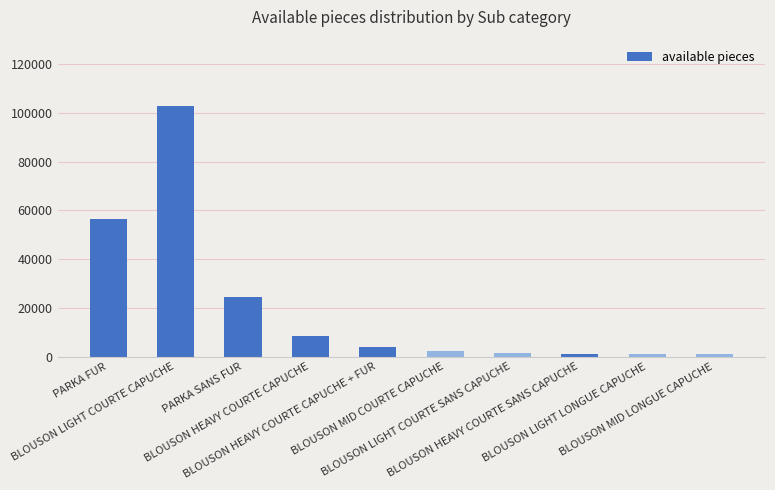

What is the greatest value displayed?

102960